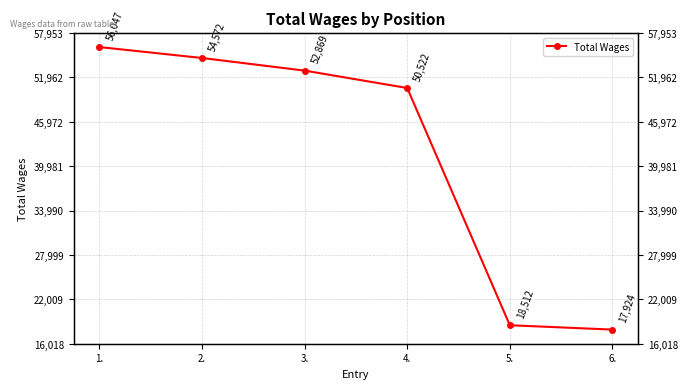

Reading left to right, what are all the values shown in this chart?

1.=56047	2.=54572	3.=52869	4.=50522	5.=18512	6.=17924